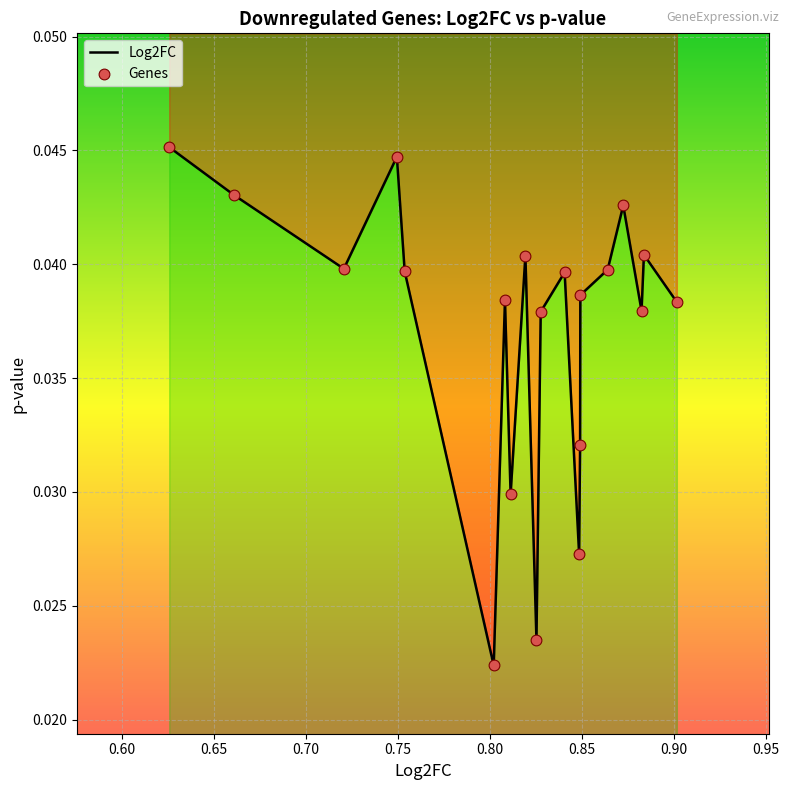

Which series contains the highest Y value?

Log2FC